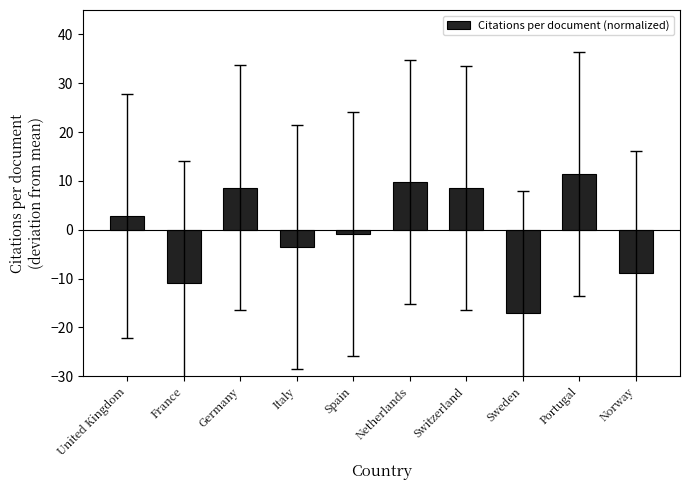

How many values are below 2?

5